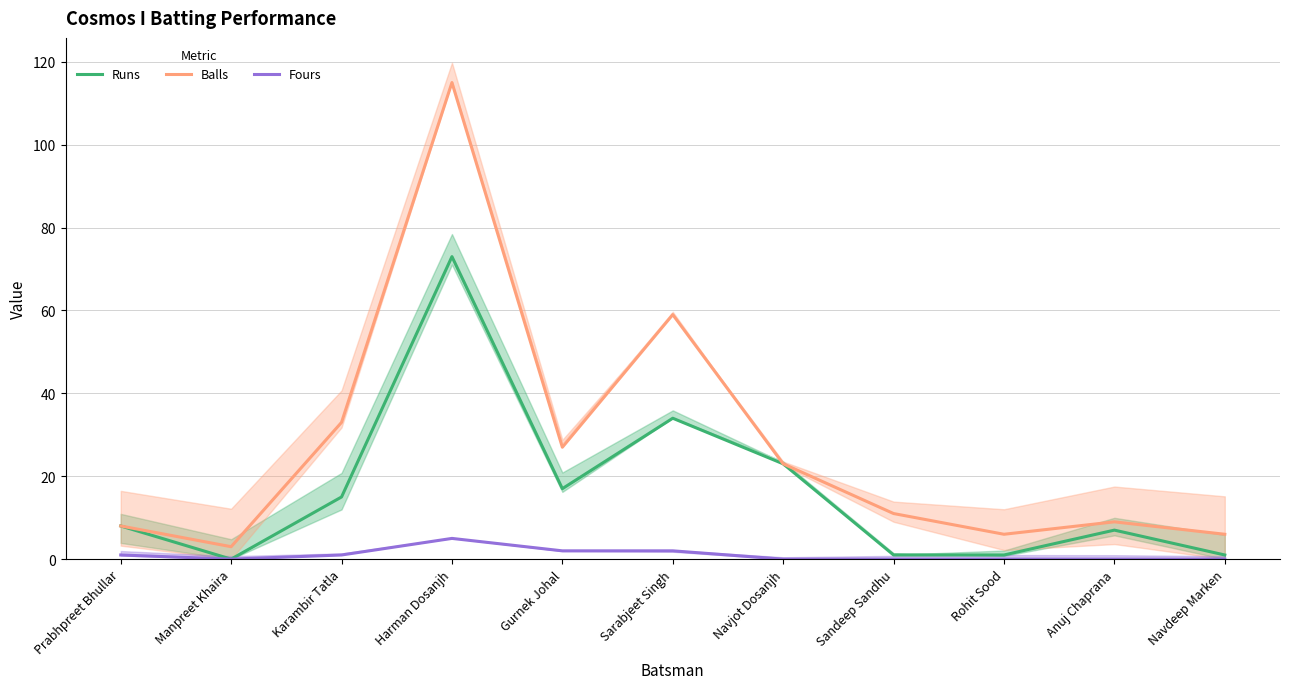

What is the total value across all series at Prabhpreet Bhullar?

17